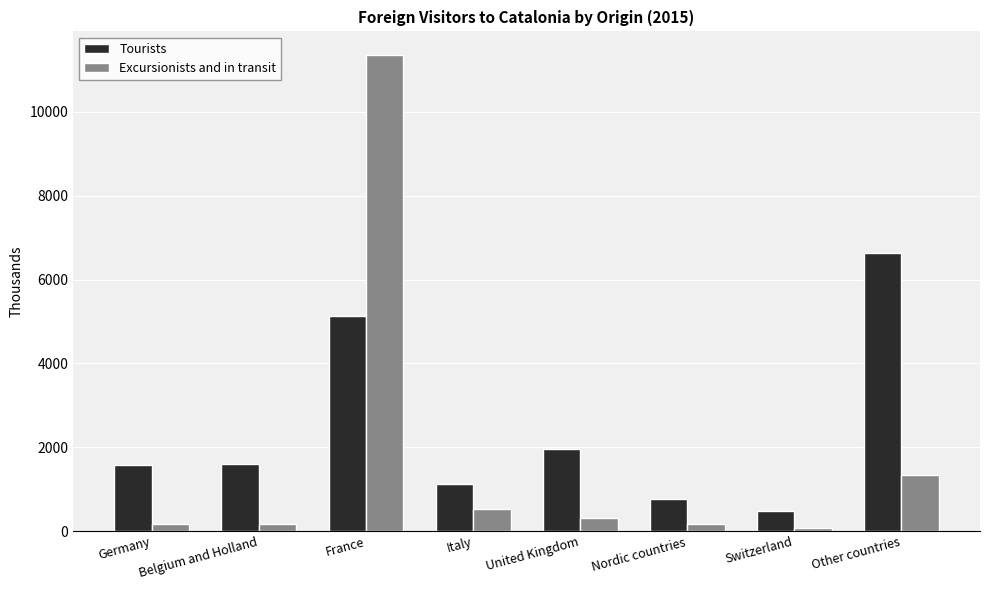

What is the label of the 6th bar from the left?

Nordic countries